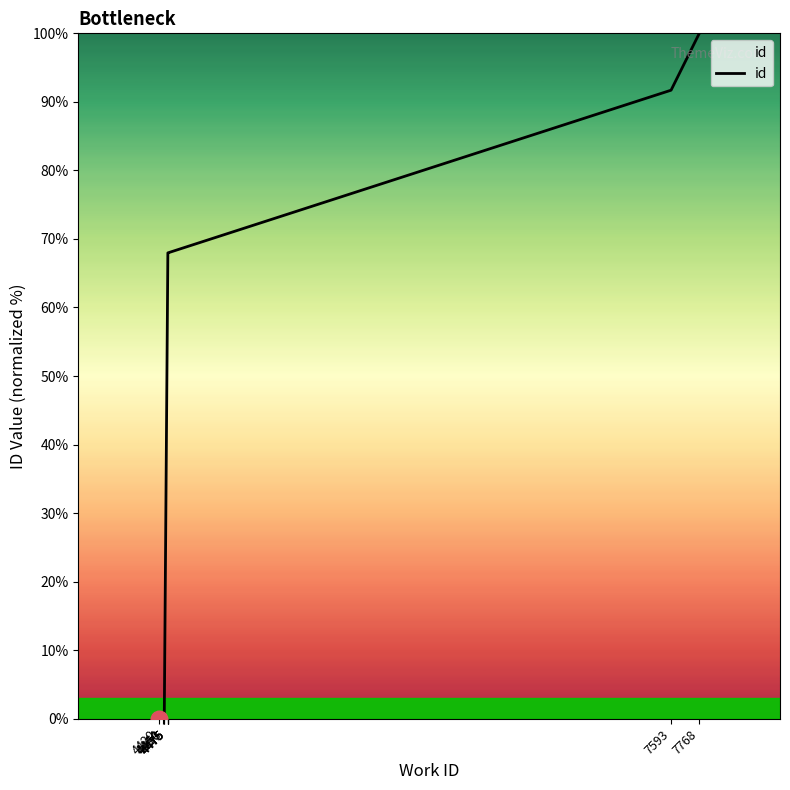

How many lines are shown in the chart?

1